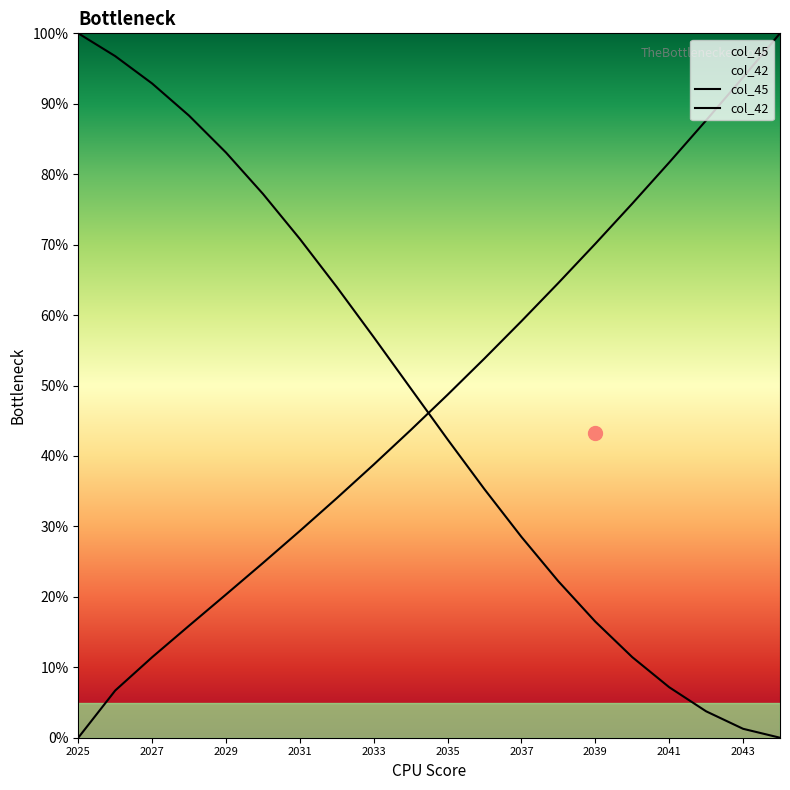

What is the difference between the col_45 values at 2034 and 2031?

14.3